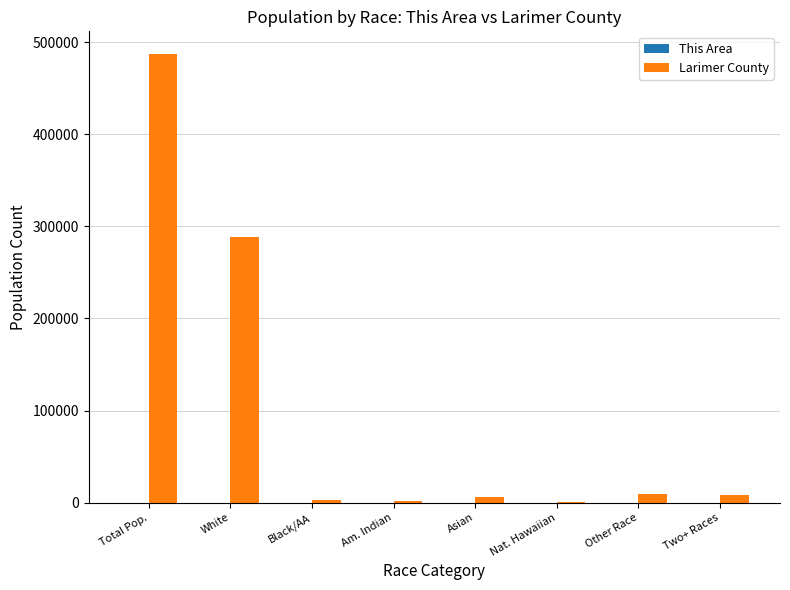

At which label is Larimer County closest to 243761?

White